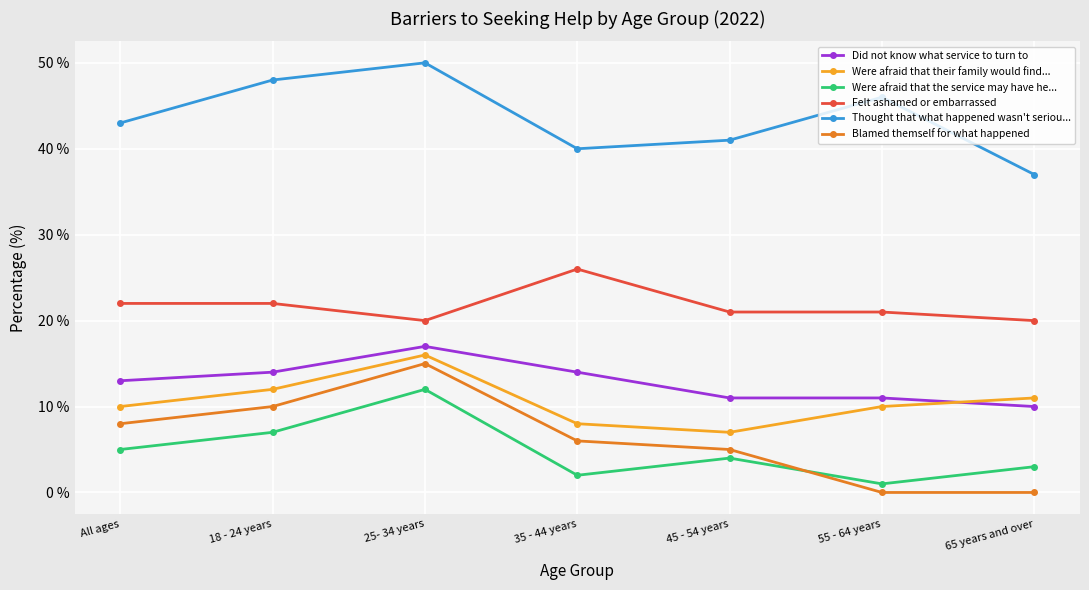

What is the value of the Thought that what happened wasn't seriou... point at the 6th from the left?

46